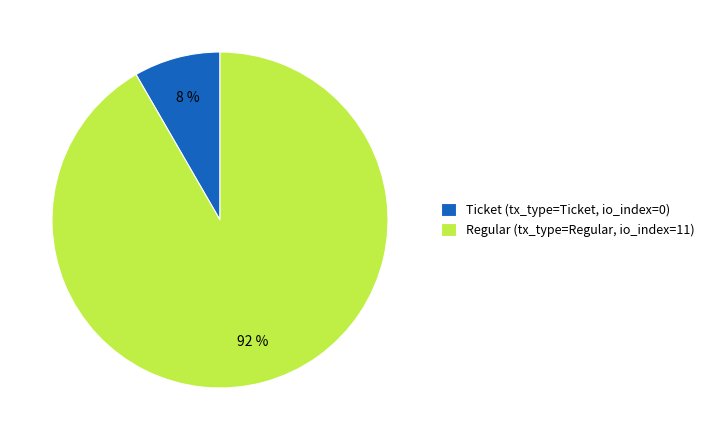

True or false: Regular (tx_type=Regular, io_index=11) accounts for 92% of the total.

True